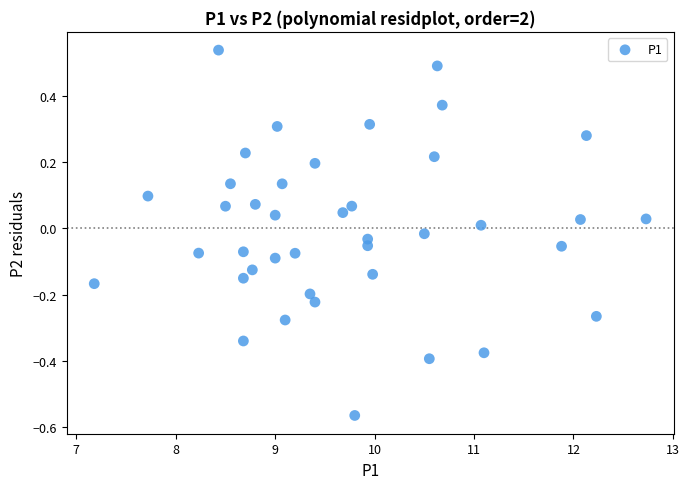

What is the range of X values (max minus min)?

5.6